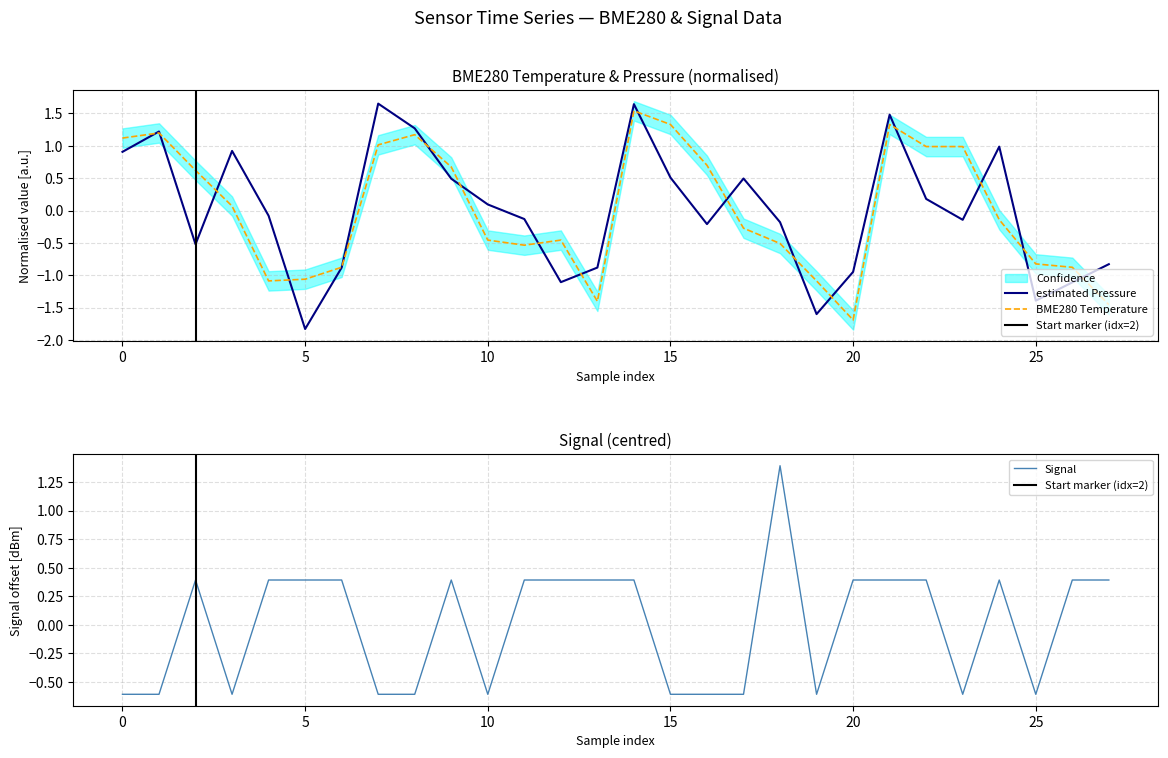

Which label corresponds to the largest value in the chart?

7